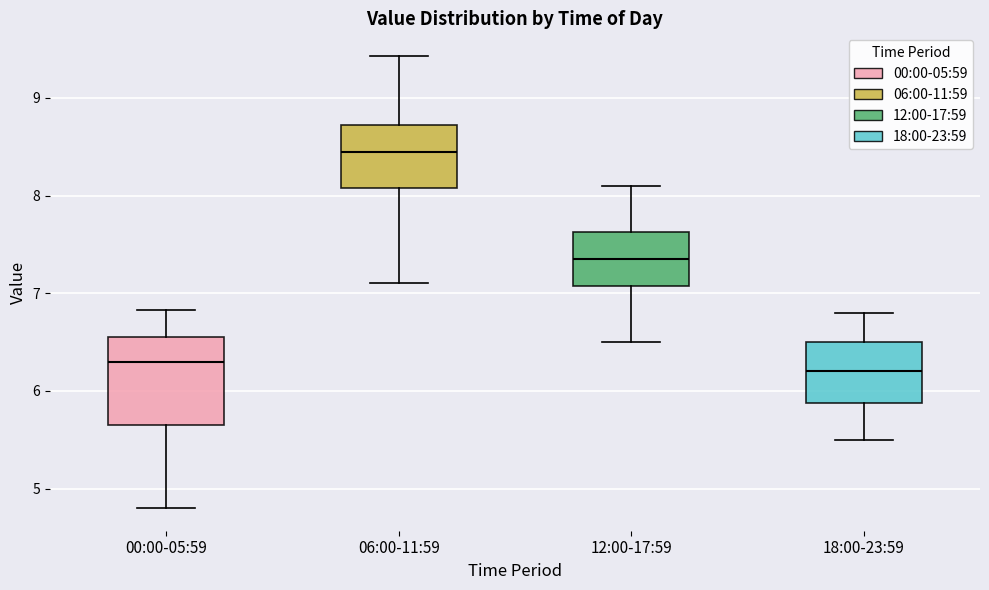

Comparing the boxes themselves (not the whiskers), which one is the tallest?

00:00-05:59